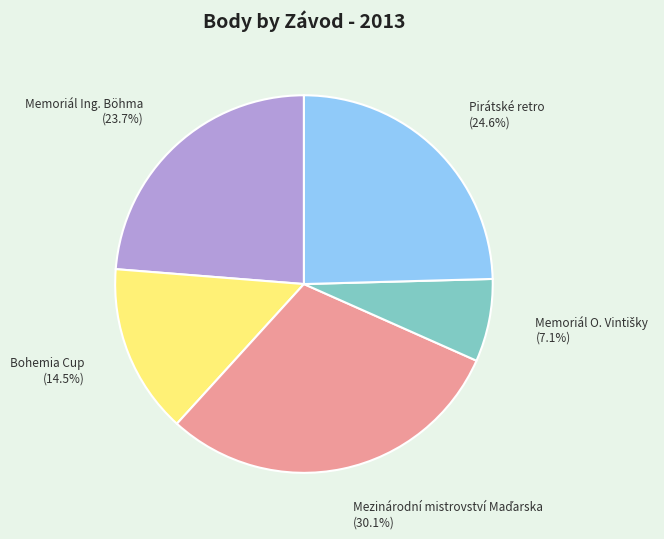

To the nearest percent, what is the average slice percentage?

20%